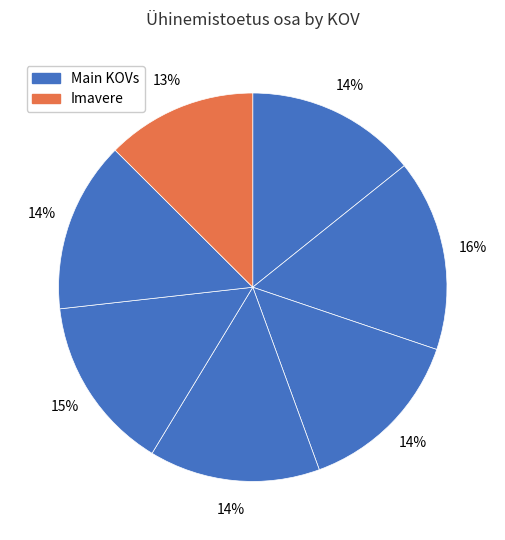

How many slices are in this pie chart?

7